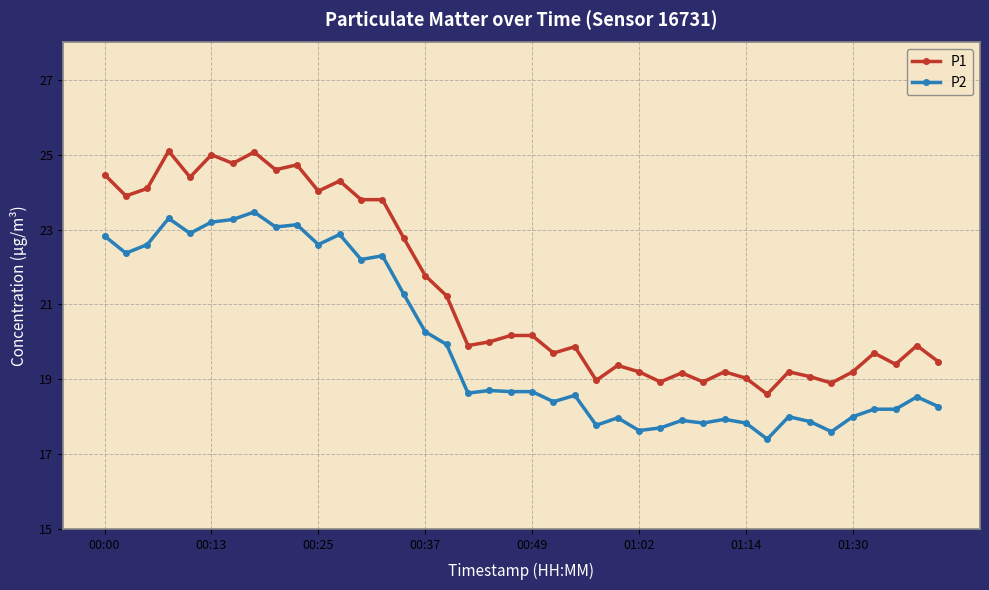

True or false: P1 has more than 2 points higher than both neighbors.

True